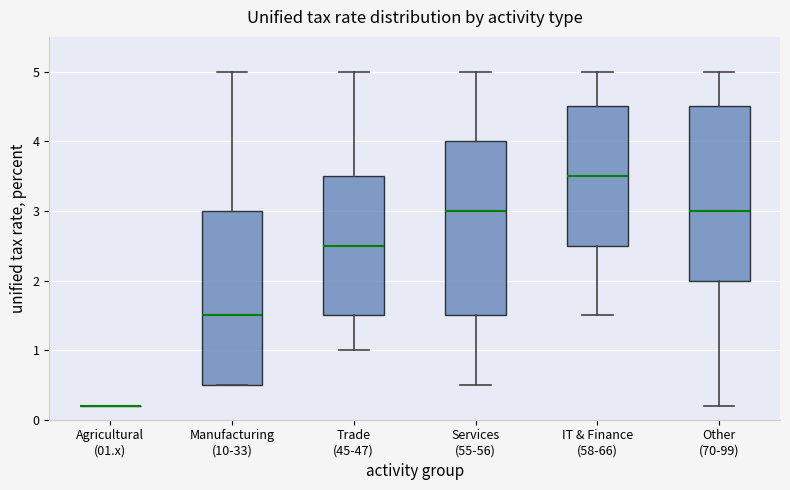

Where is the upper edge of the box for Other (70-99) on the y-axis? The values are not printed on the chart, so give them approximately, as read against the axis.

4.5